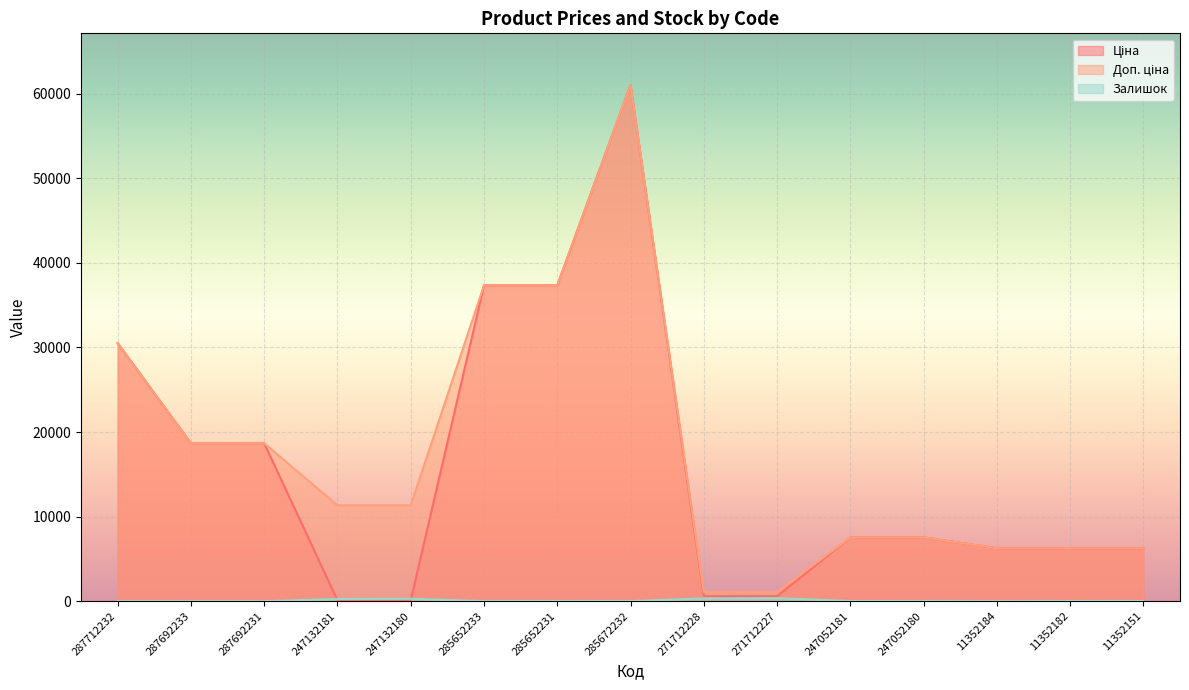

True or false: Залишок and Доп. ціна intersect in this chart.

False